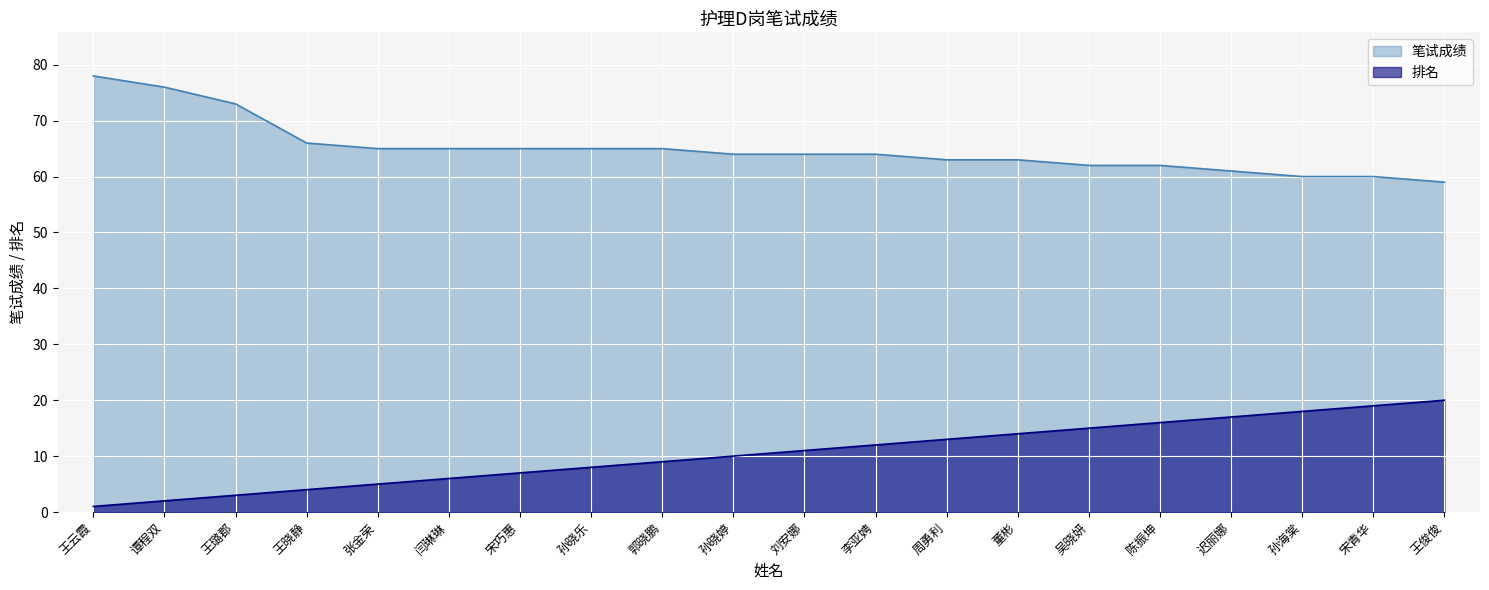

True or false: 排名 and 笔试成绩 cross at least once.

False